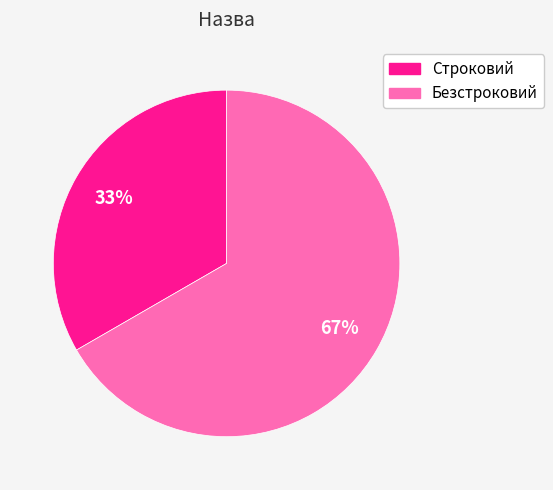

Between Безстроковий and Строковий, which is larger?

Безстроковий